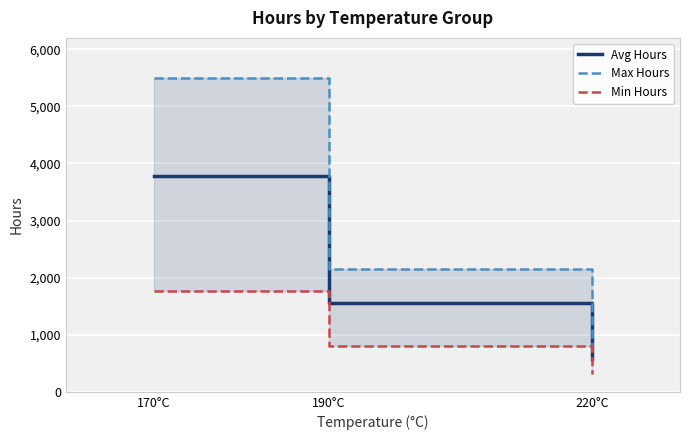

How many lines are shown in the chart?

3